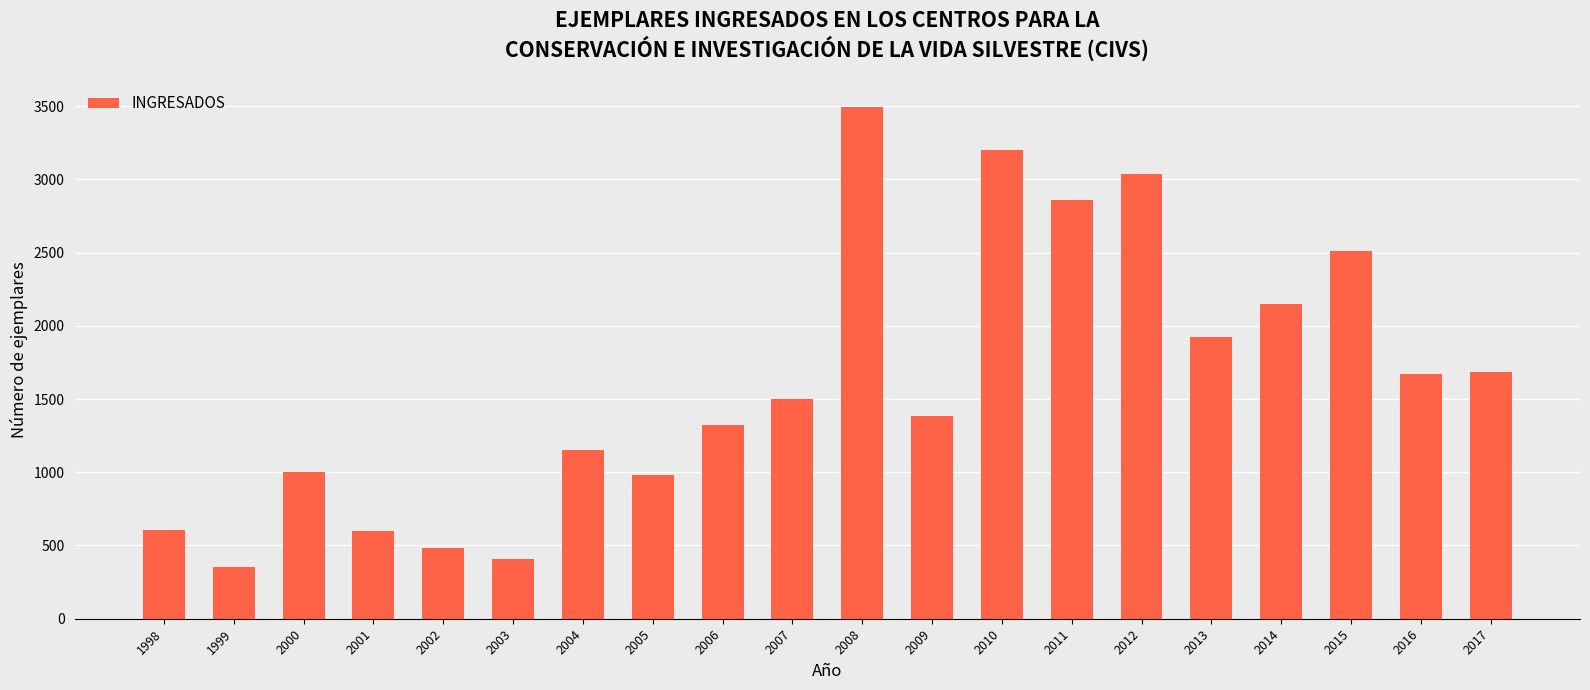

What is the change in value from 1999 to 2010?

+2843